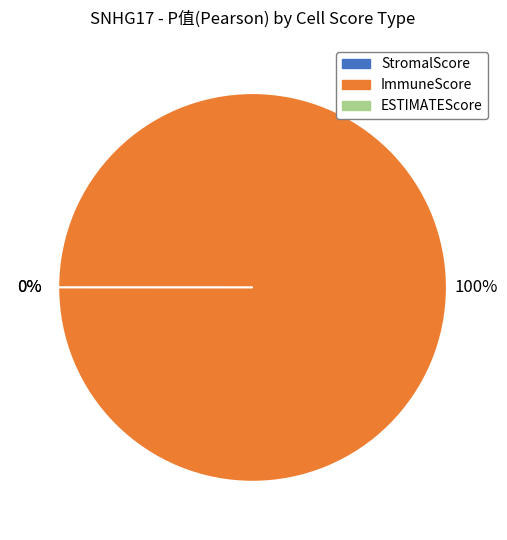

Is it true that ImmuneScore is 90% of the pie?

False